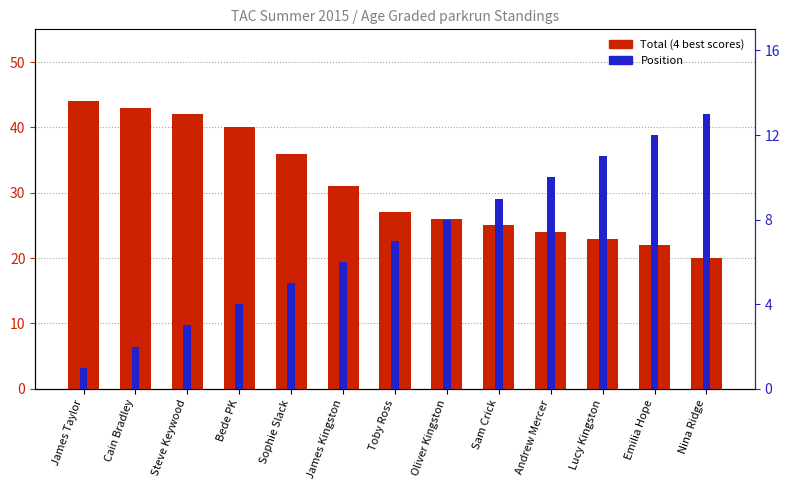

What is the minimum value for Position?

1